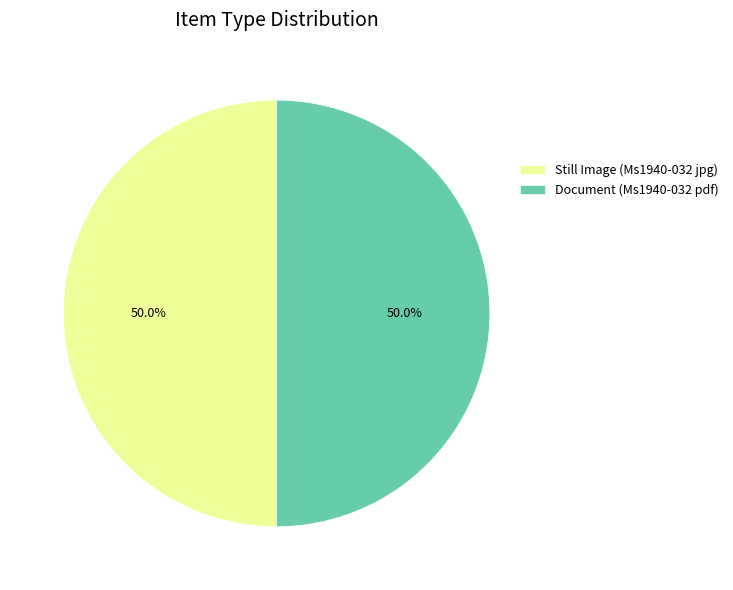

Combined, what portion of the pie is Document (Ms1940-032 pdf) and Still Image (Ms1940-032 jpg)?

100.0%